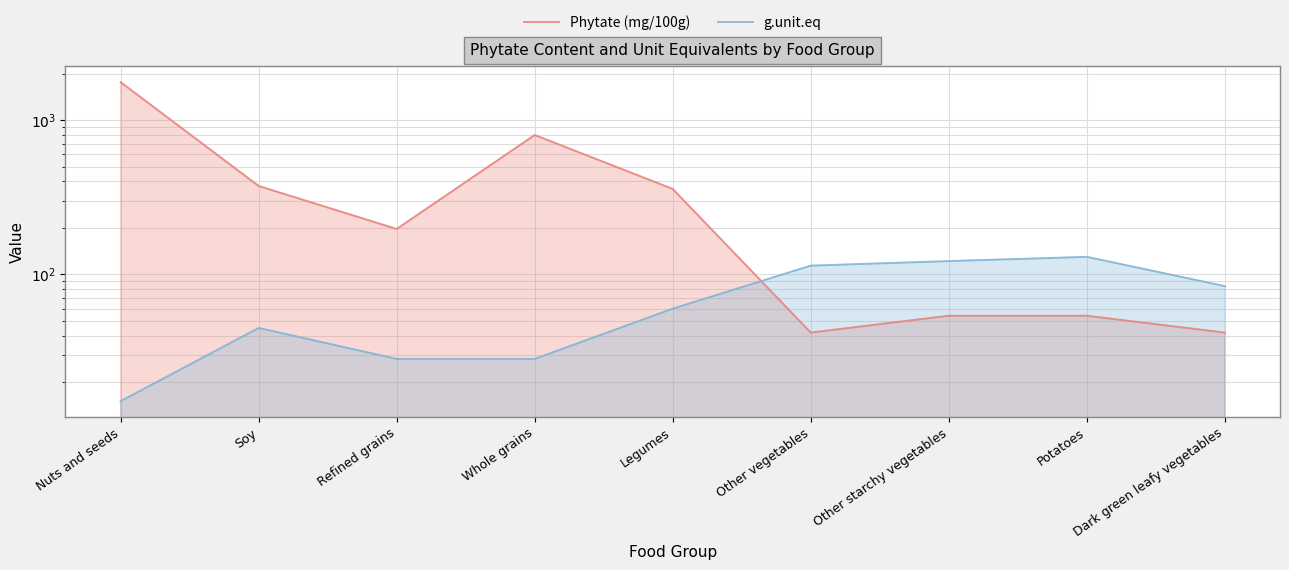

True or false: Phytate (mg/100g) has more than 2 interior local peaks.

False